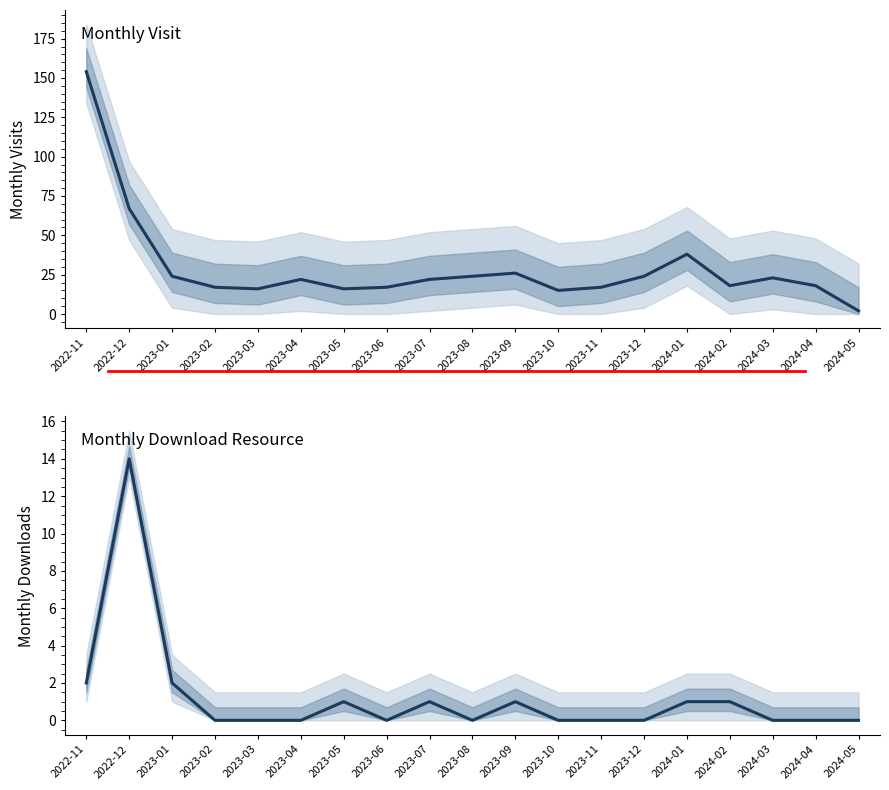

What position from the left is 2024-04?

18